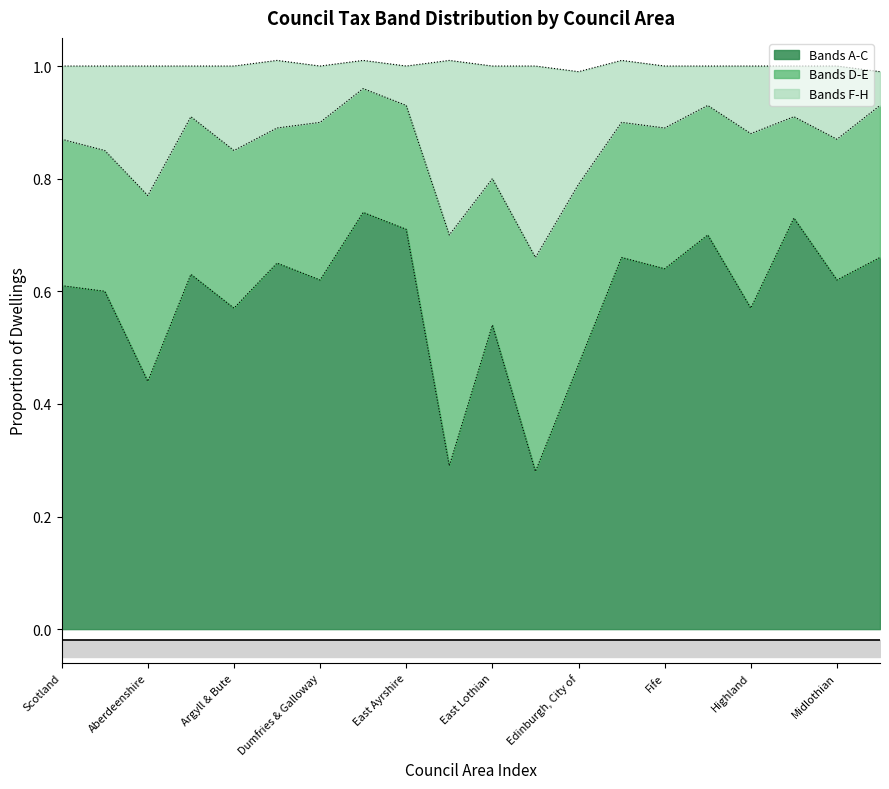

Is it true that Bands F-H equals 1.5 at Clackmannanshire?

False